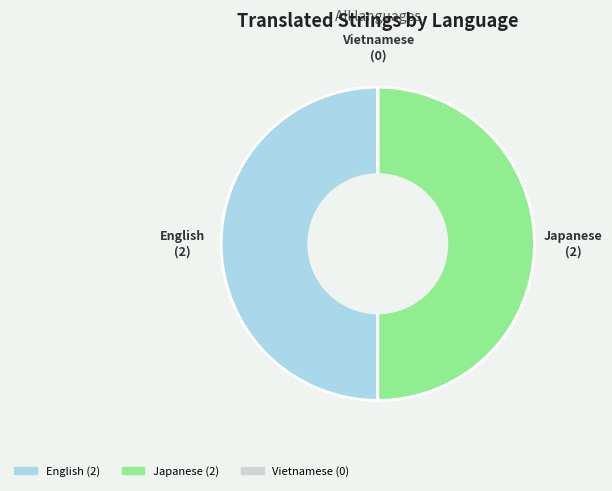

The English slice represents 50% of the pie. True or false?

True